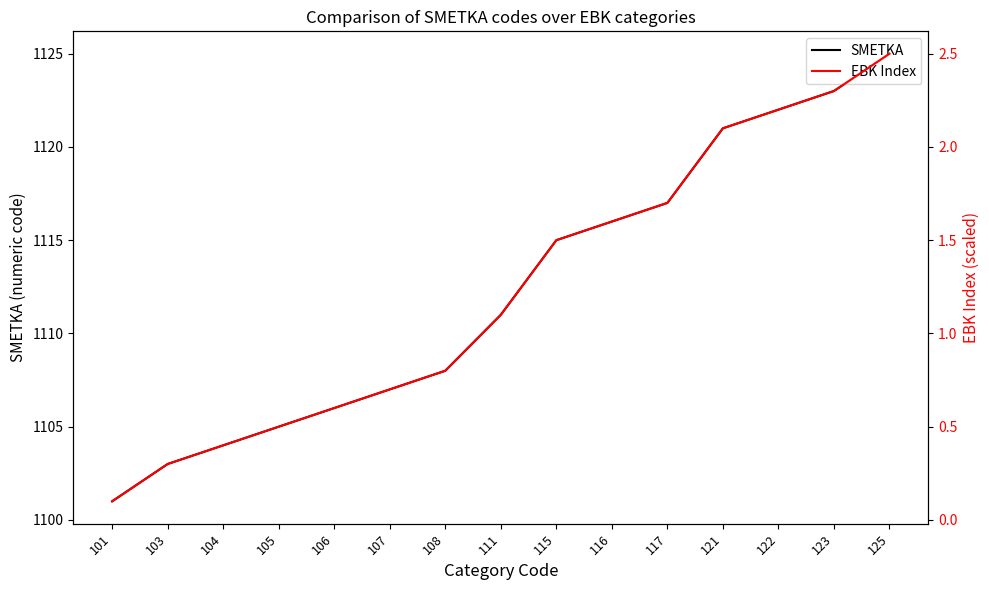

What is the difference between the maximum and second lowest values in the EBK Index series?

2.2